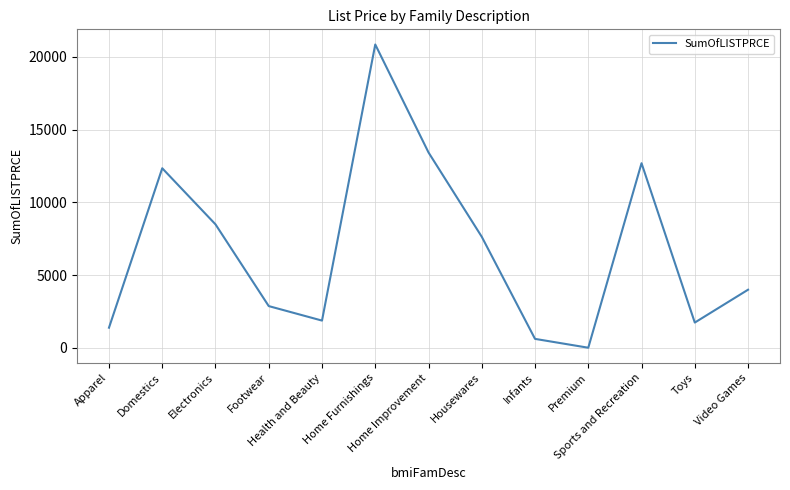

Which has a higher value, Health and Beauty or Premium?

Health and Beauty